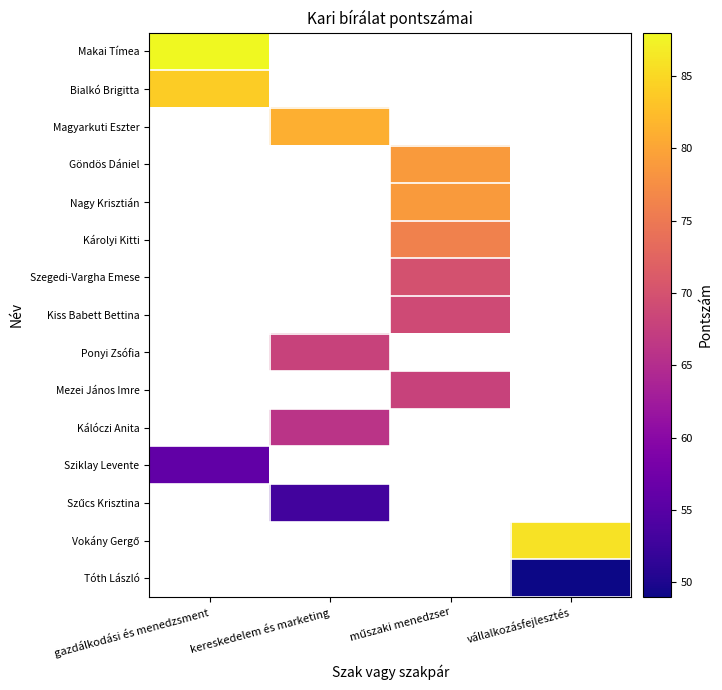

At how many categories does at least one series exceed 60?

4